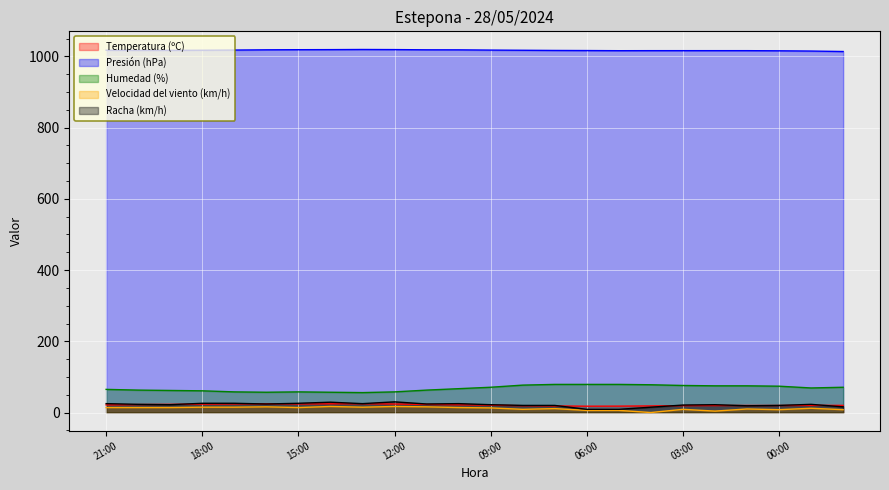

True or false: Velocidad del viento (km/h) and Racha (km/h) cross at least once.

False